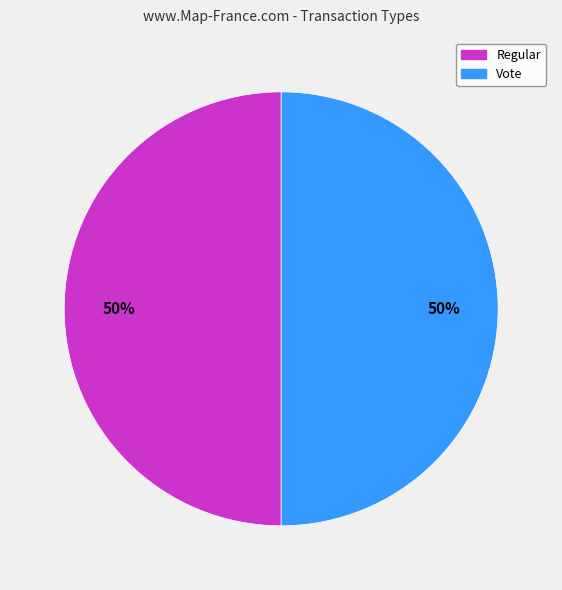

To the nearest percent, what is the average slice percentage?

50%